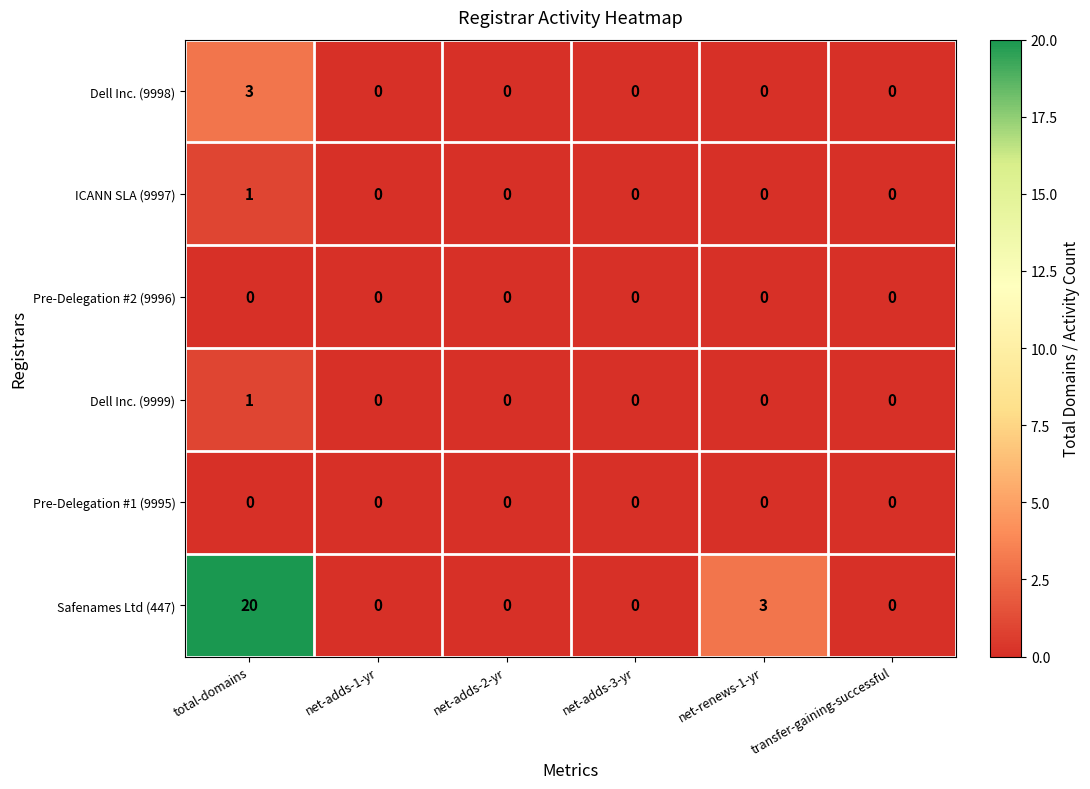

How many distinct data groups are displayed?

6